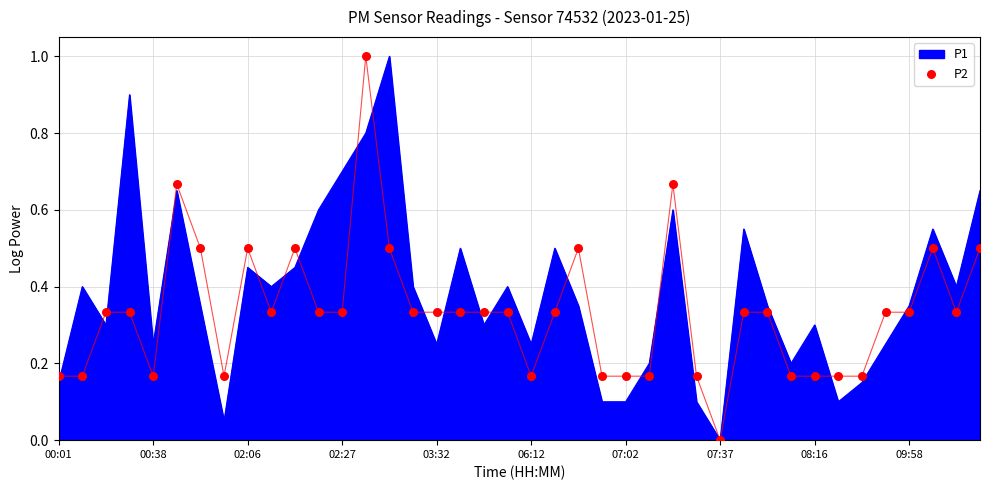

What is the change in value from 00:38 to 19?

+0.2